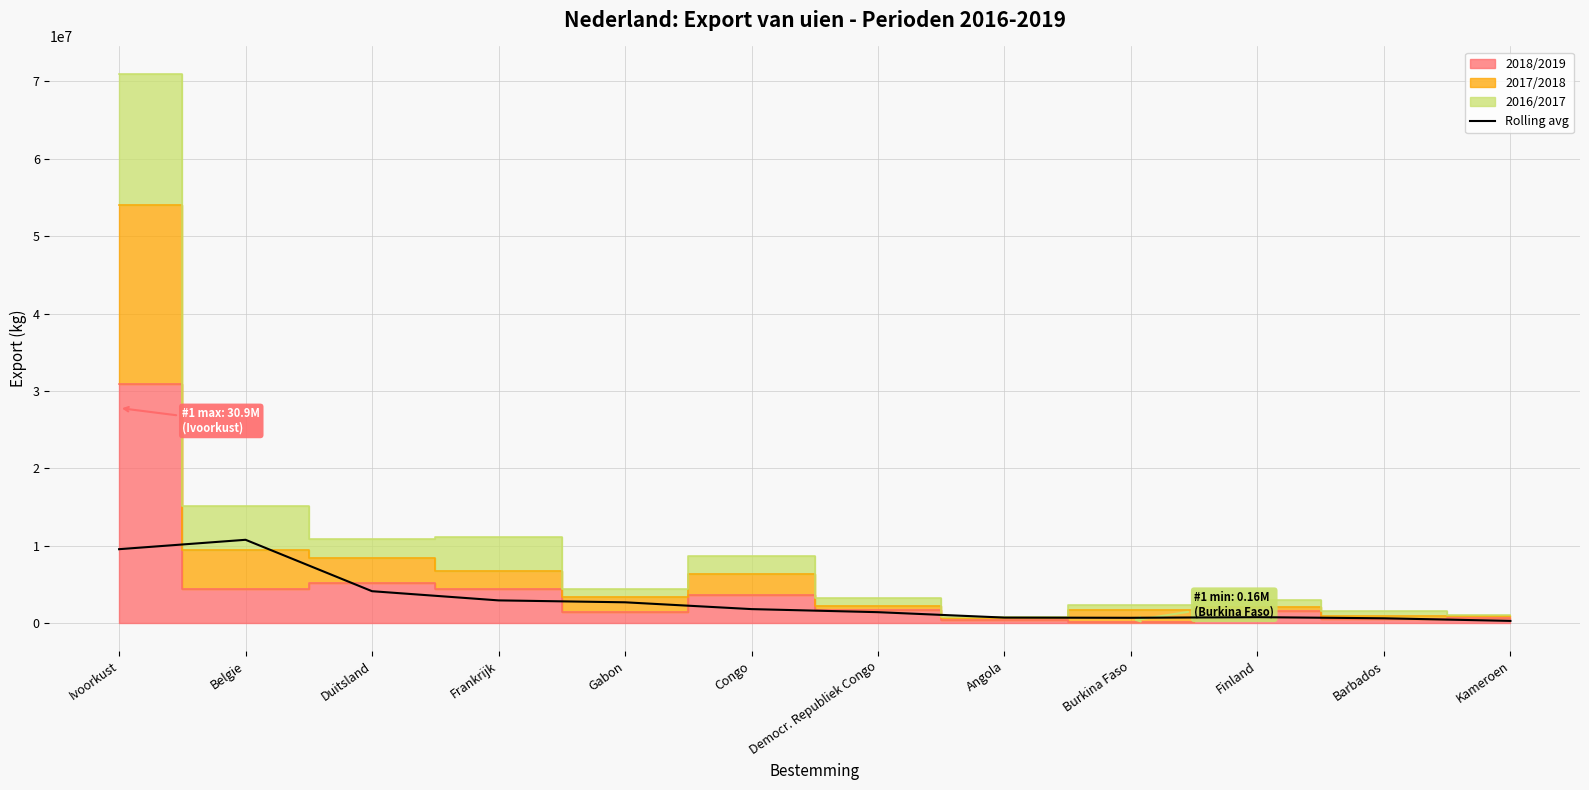

Where is the first local maximum?

Belgie